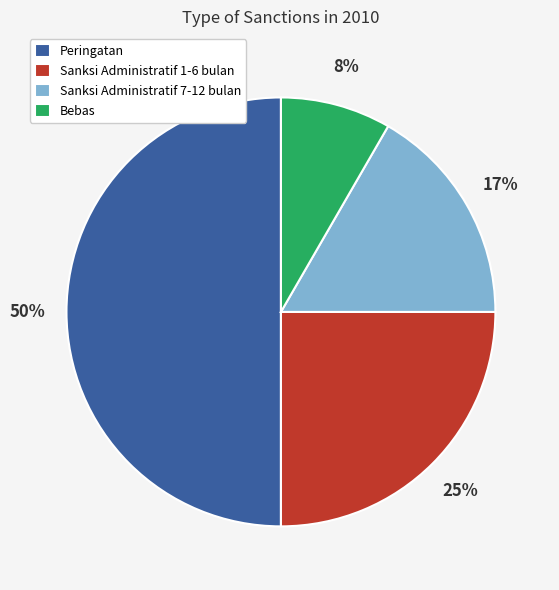

Count the number of slices in the pie.

4